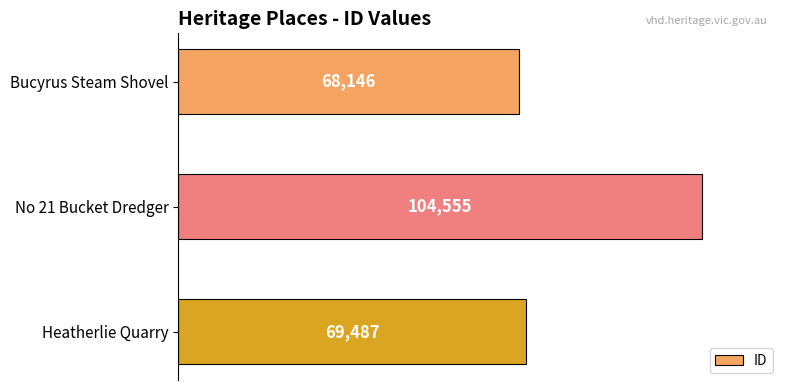

How many distinct data groups are displayed?

1